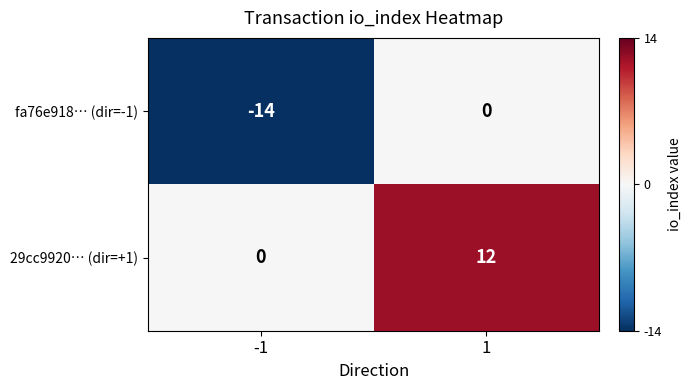

At which category is the sum across all series the highest?

1